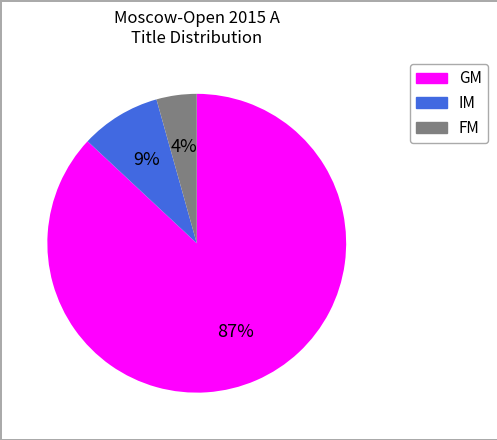

Is there any slice that represents more than half of the pie?

Yes